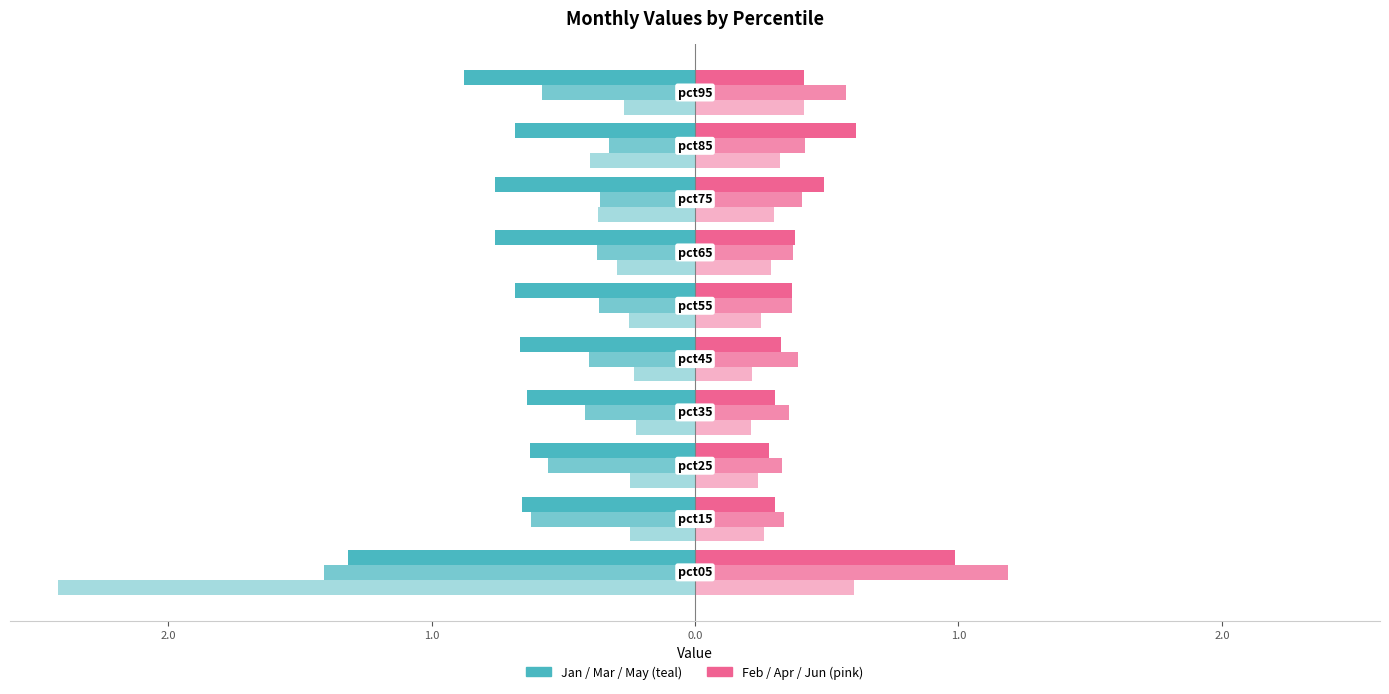

What is the smallest value displayed?

-2.4